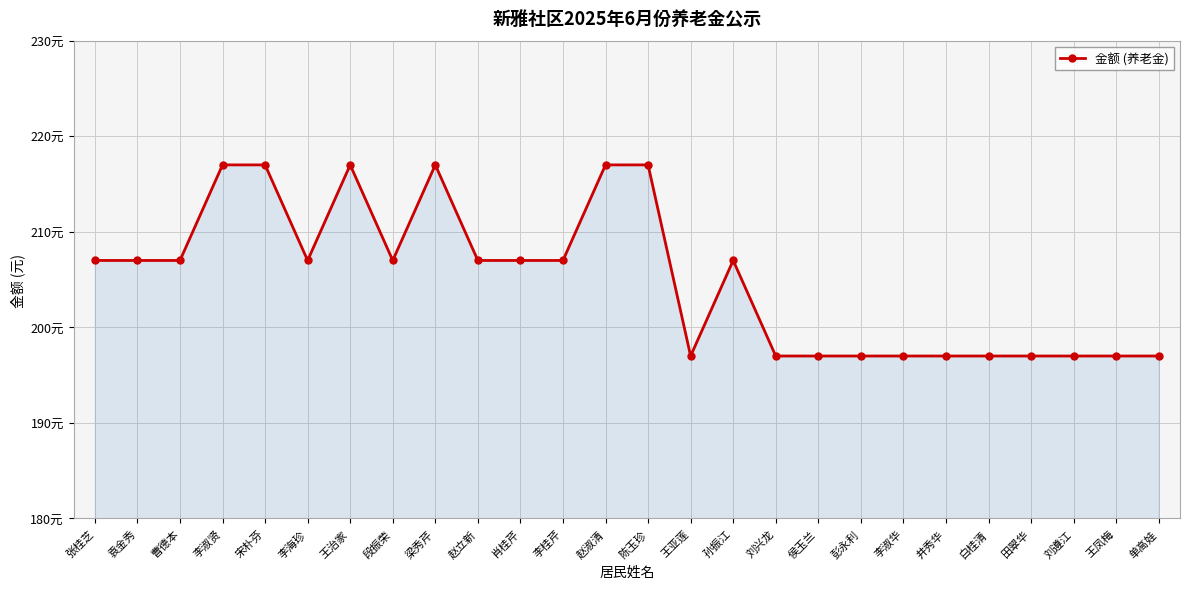

Does the chart have visible grid lines?

Yes